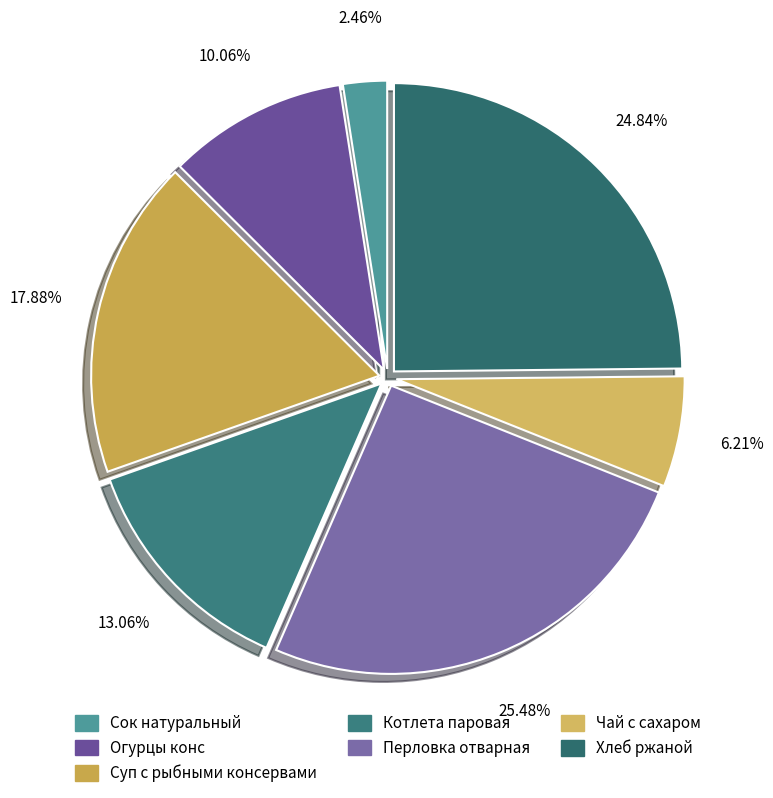

What is the total percentage of Перловка отварная and Суп с рыбными консервами?

43.4%